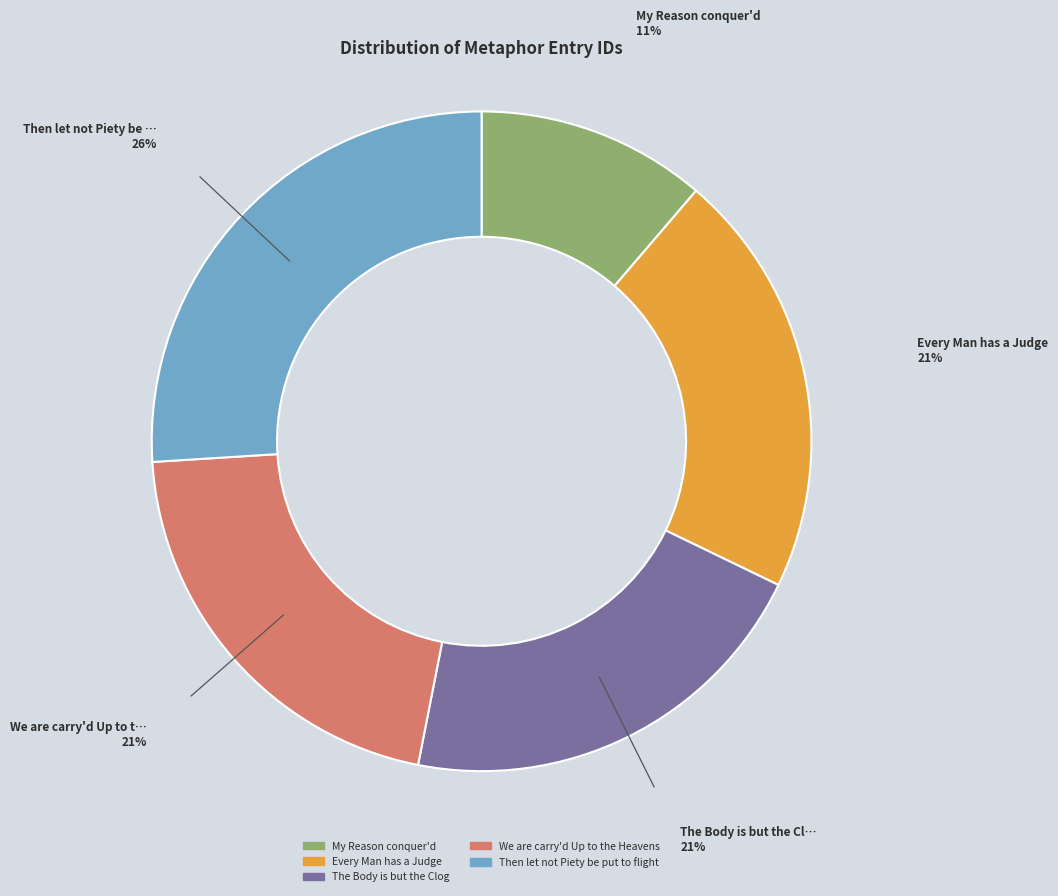

Do My Reason conquer'd and We are carry'd Up to the Heavens together represent more than half of the pie?

No